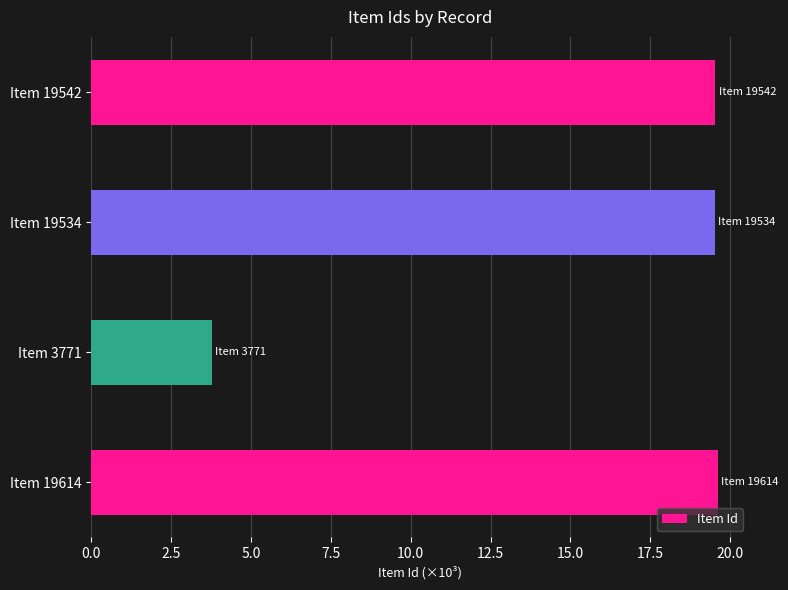

Where is the data nearest to the value 11?

Item 3771